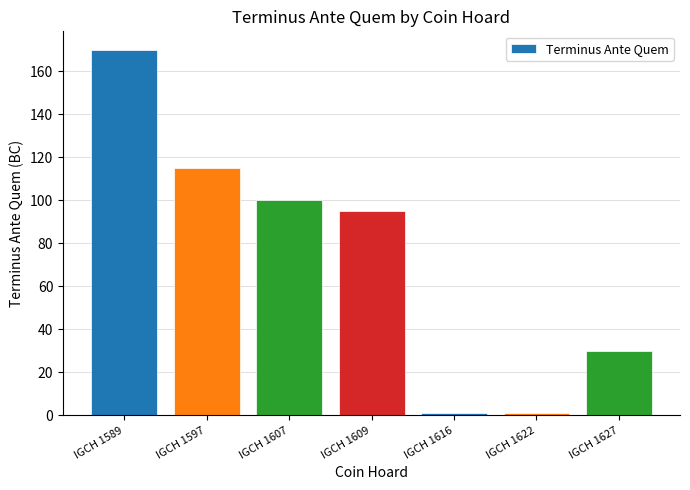

What is the sum of all values?

512